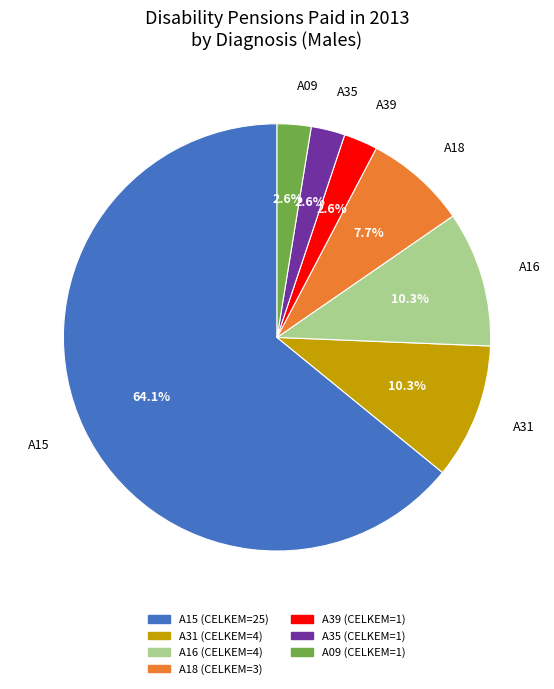

Which category accounts for the majority?

A15